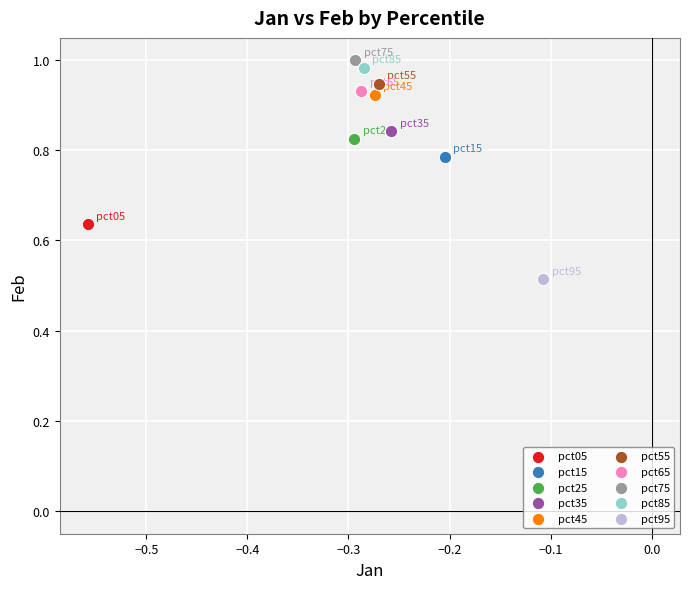

What are all the series names shown in the legend?

pct05, pct15, pct25, pct35, pct45, pct55, pct65, pct75, pct85, pct95